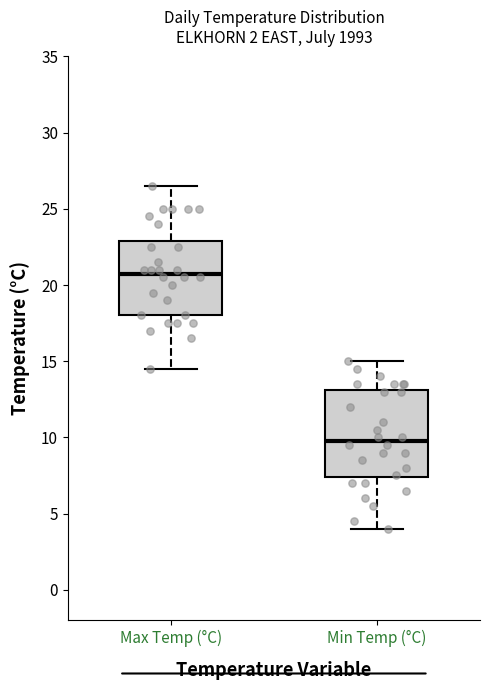

Comparing the boxes themselves (not the whiskers), which one is the tallest?

Min Temp (°C)